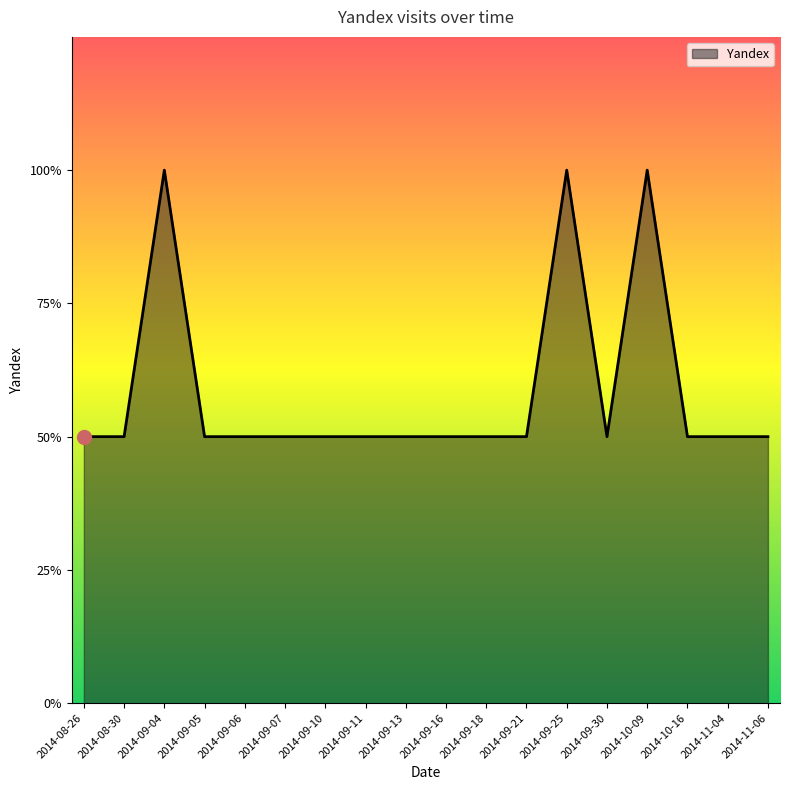

Does the chart display data point markers on the line(s)?

No